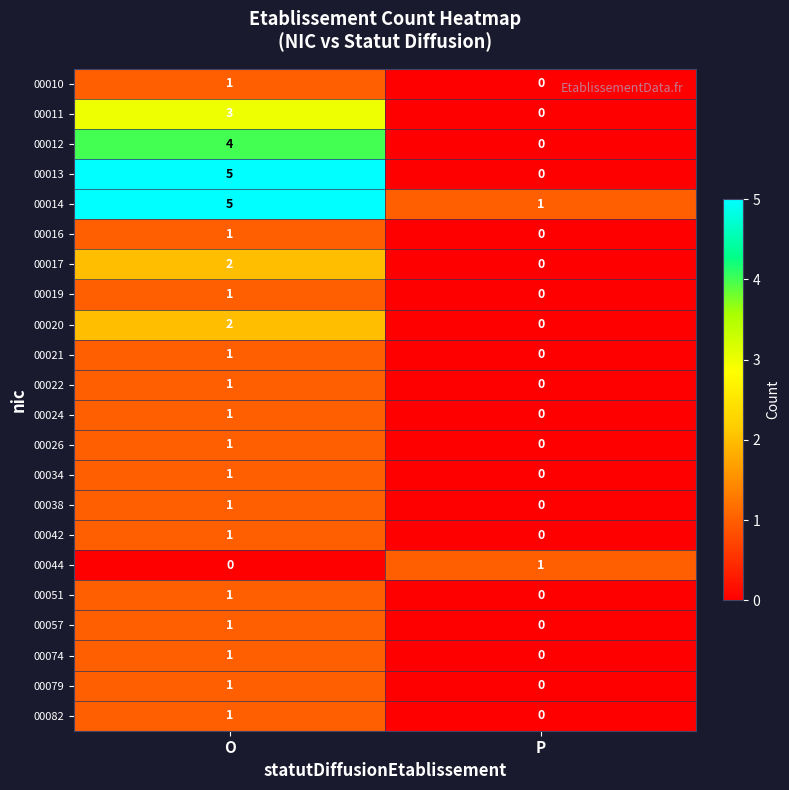

Is it true that 00074 equals 2 at O?

False